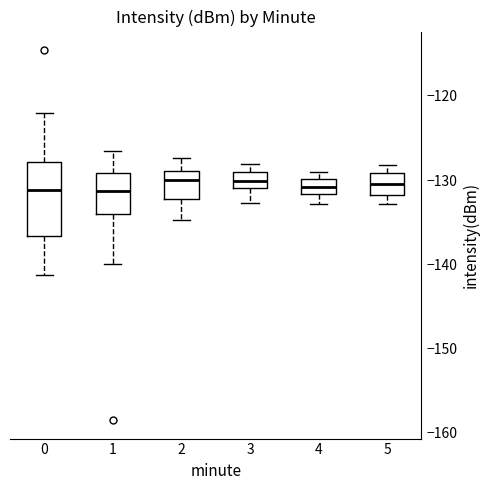

Where is the lower edge of the box at x = 4 on the y-axis? The values are not printed on the chart, so give them approximately, as read against the axis.

-132